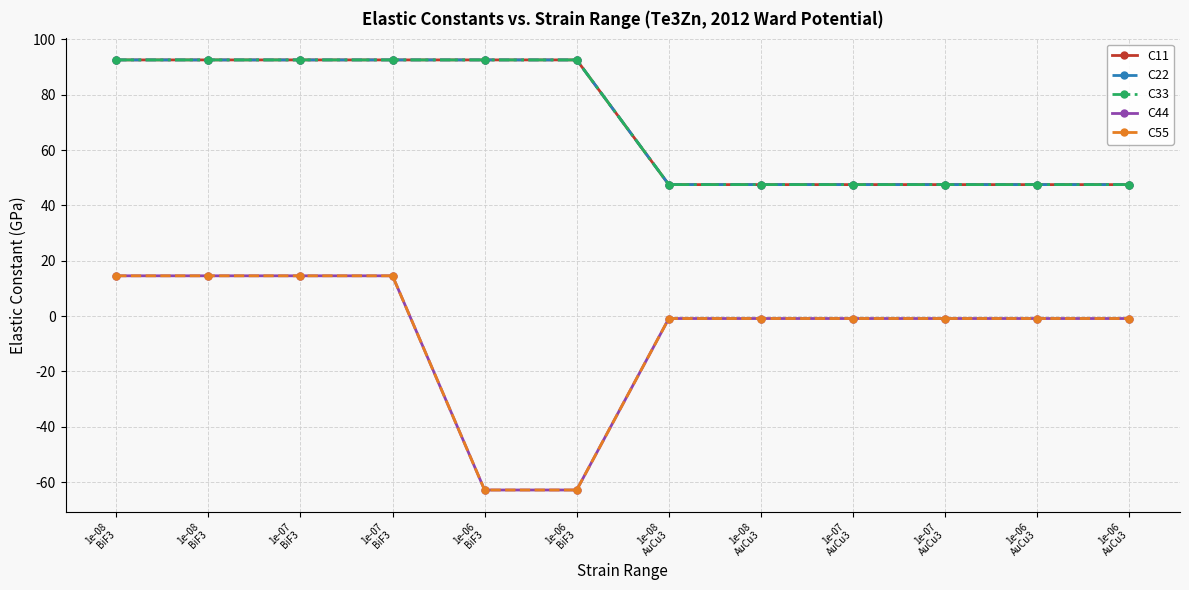

Is this an area chart (filled region under the line)?

No